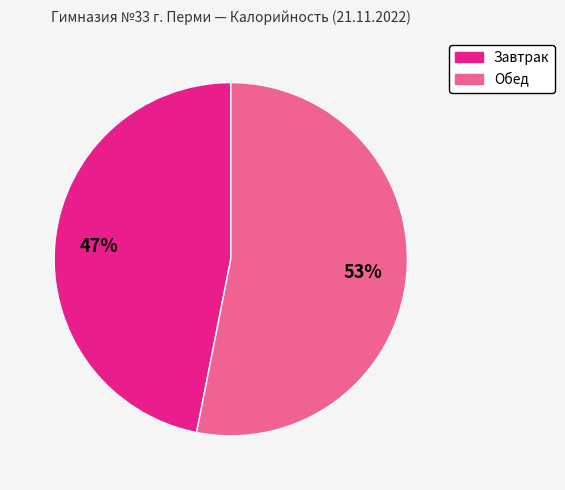

To the nearest percent, what is the difference between the largest and smallest slice percentages?

6%